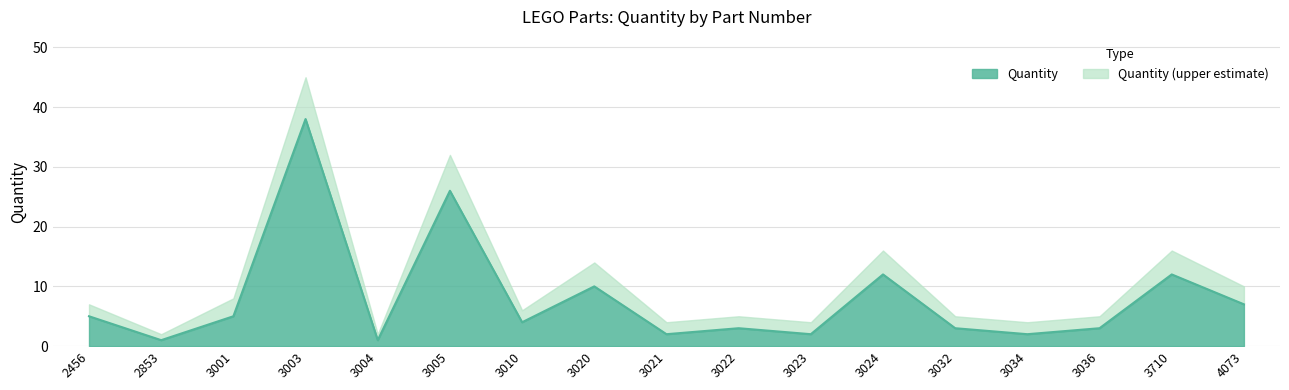

At which label does the data first exceed 4?

2456